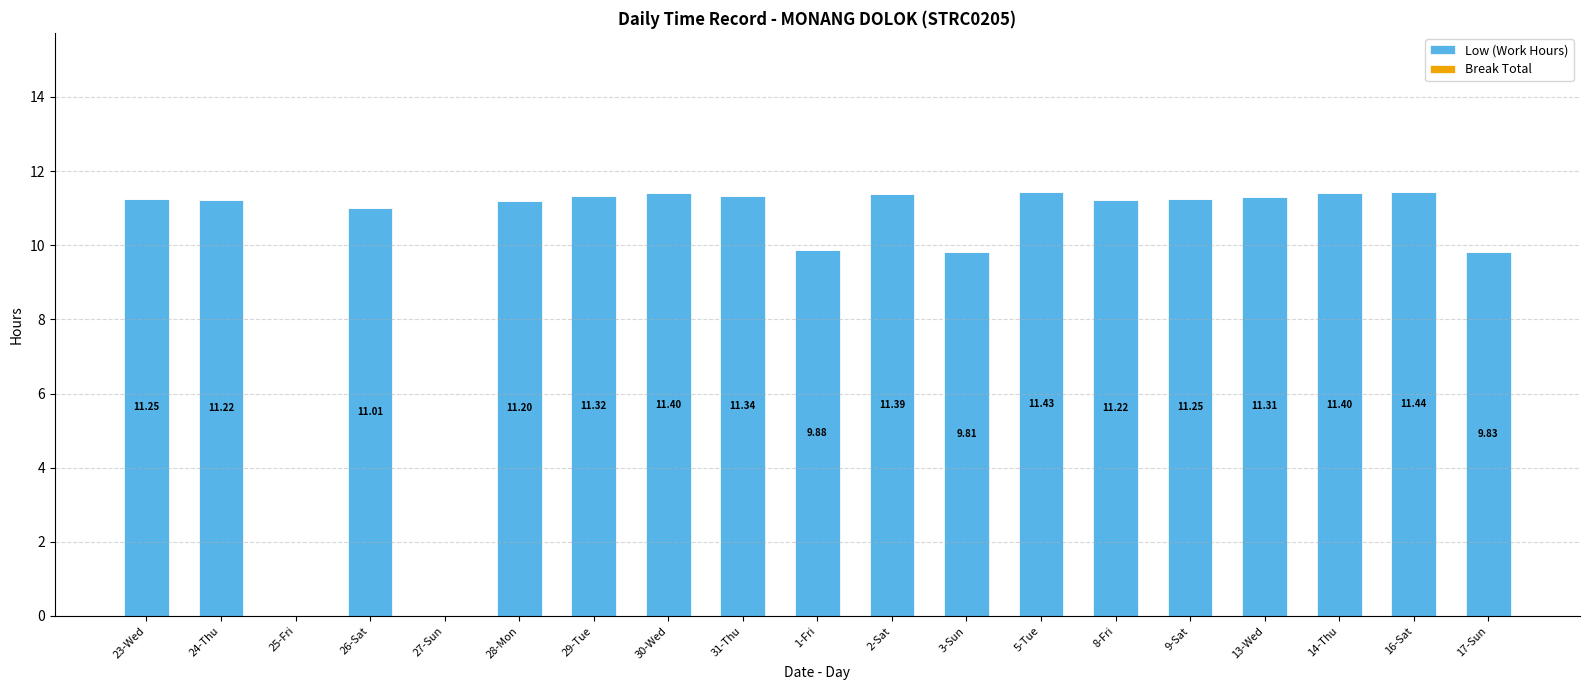

What is the sum of all values?

187.7